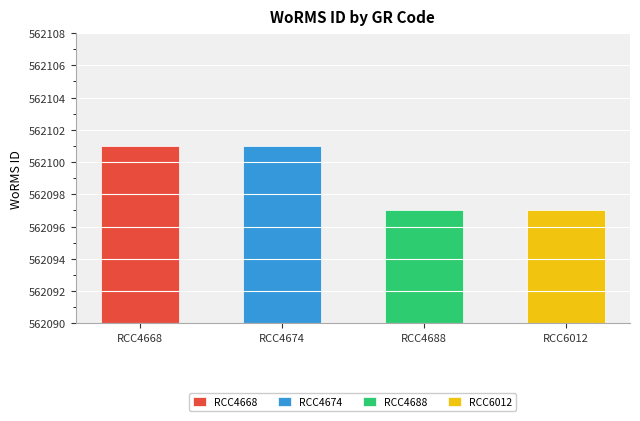

Reading left to right, extract all data points from this chart.

562101	562101	562097	562097